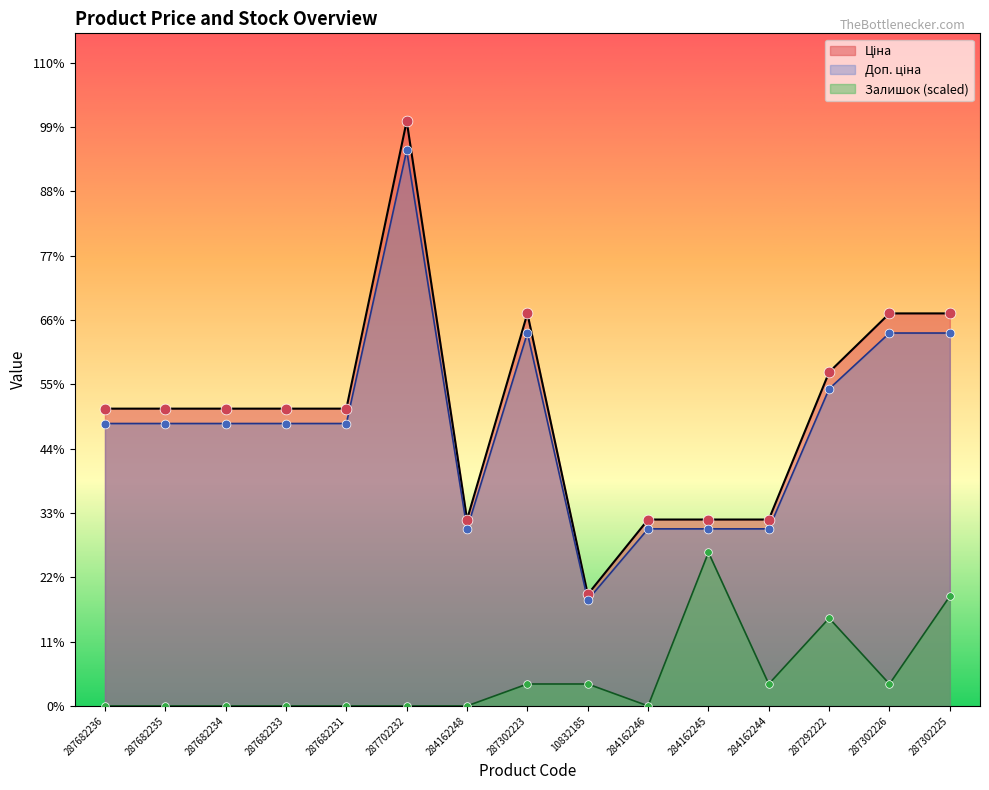

What are all the series names shown in the legend?

Ціна, Доп. ціна, Залишок